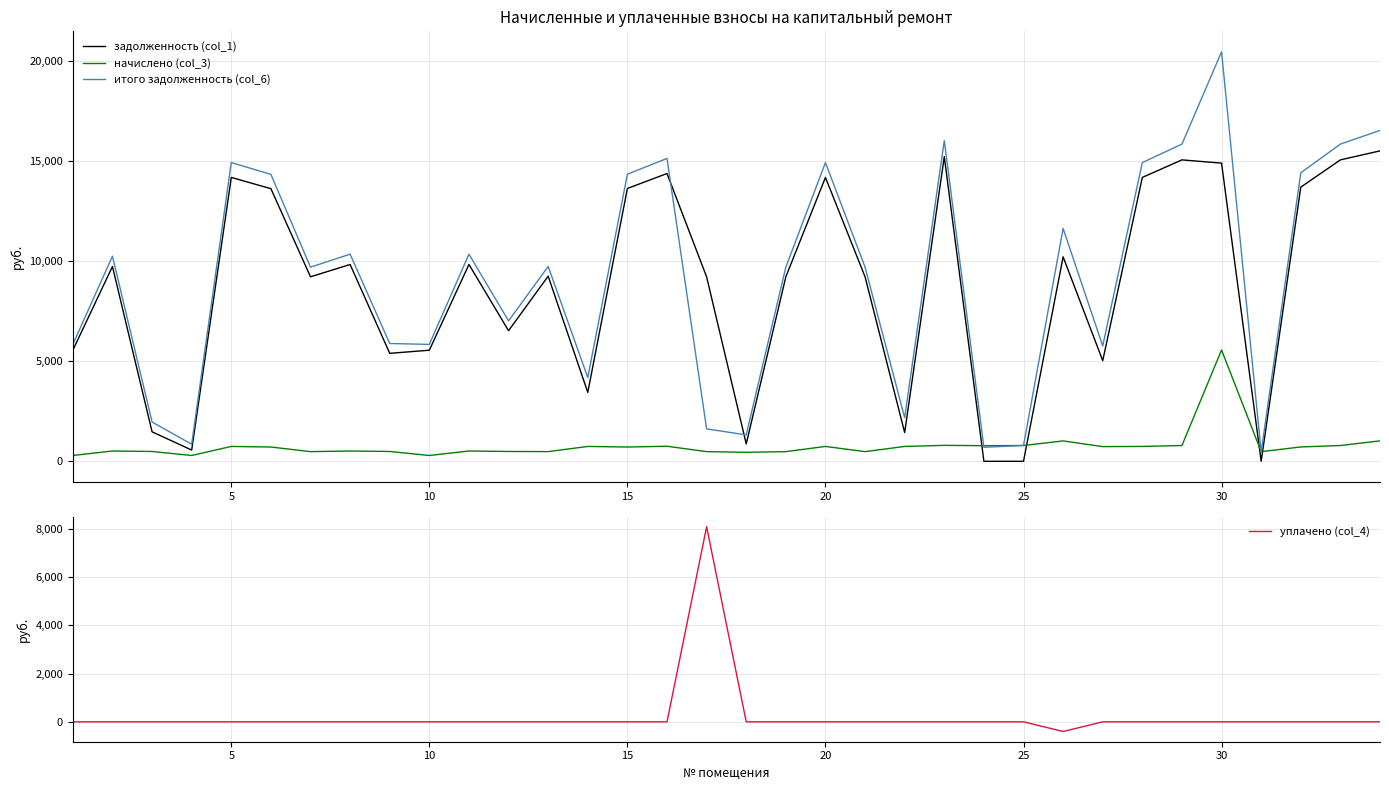

Is this an area chart (filled region under the line)?

No